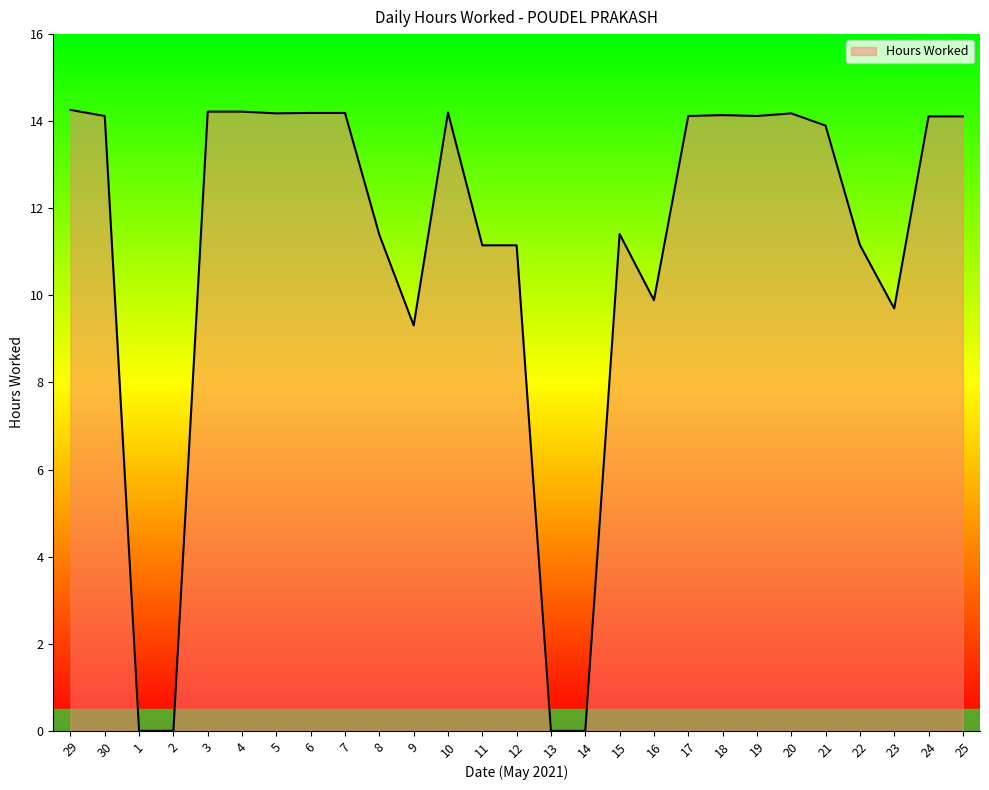

The chart shows a value of 17.5 at 15. True or false?

False